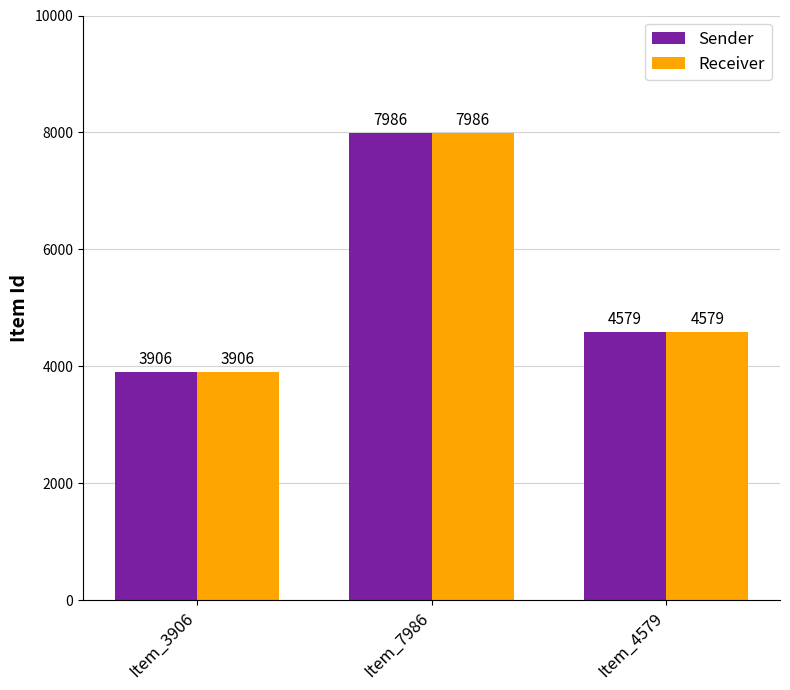

What is the maximum value shown in the chart?

7986